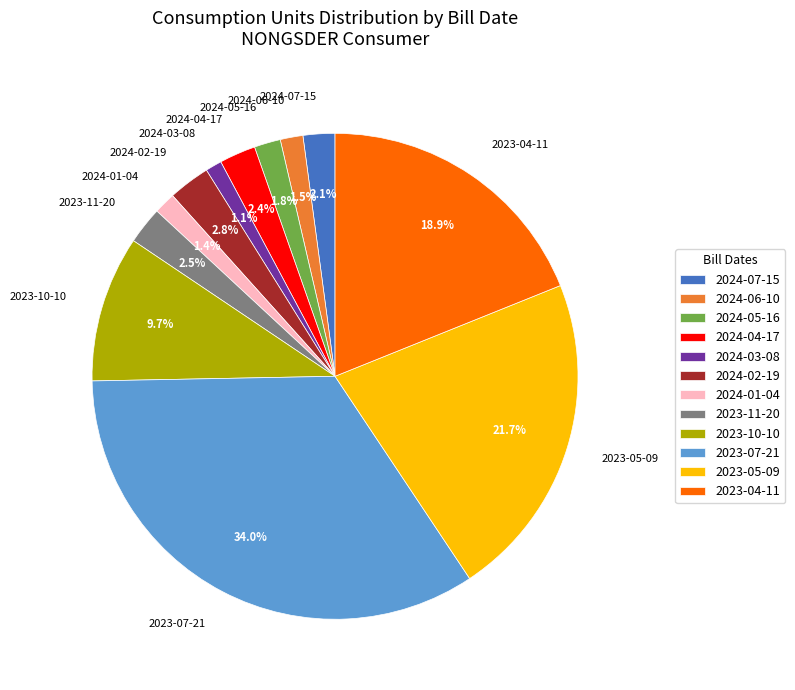

True or false: 2023-10-10 accounts for 10% of the total.

True